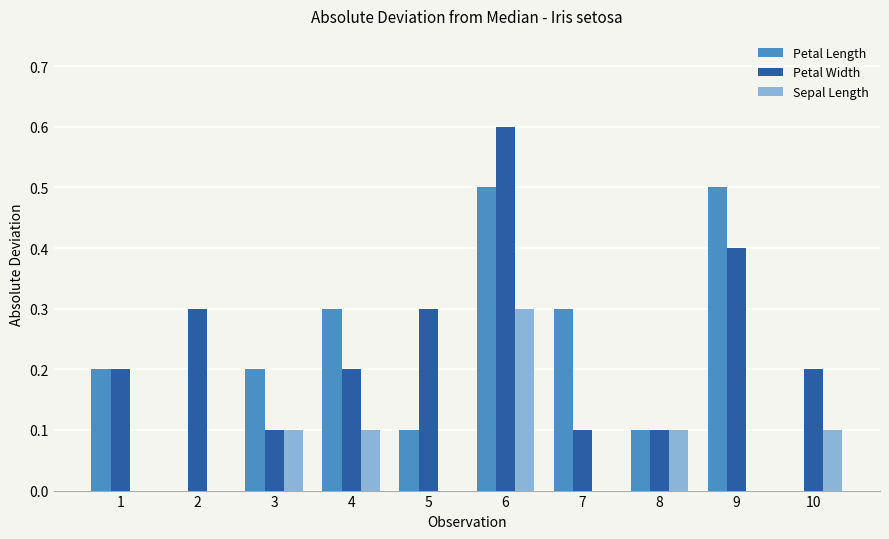

True or false: Petal Width has a value of 0.1 at 3.

True